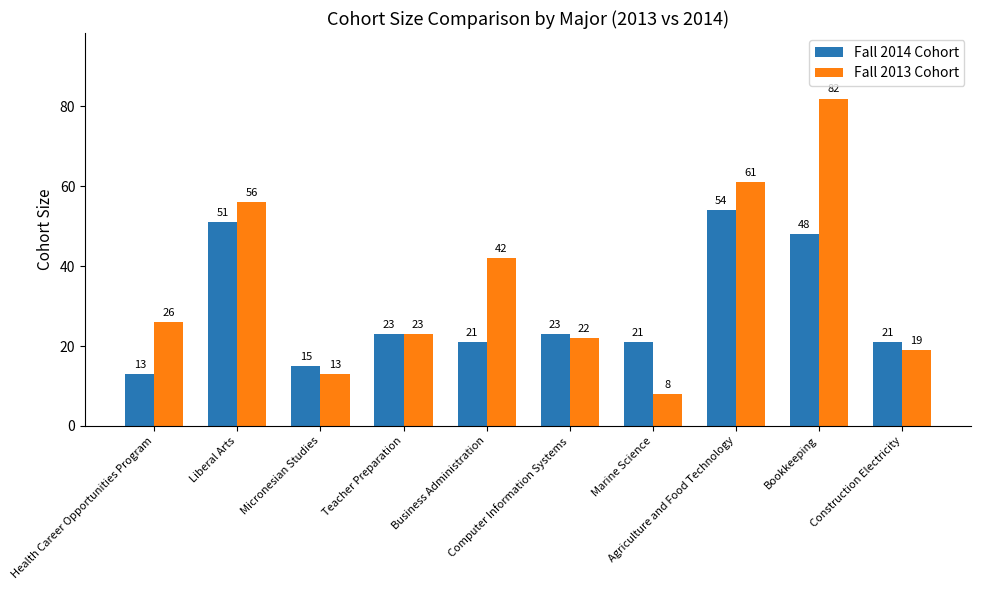

How many bars are there in total?

20